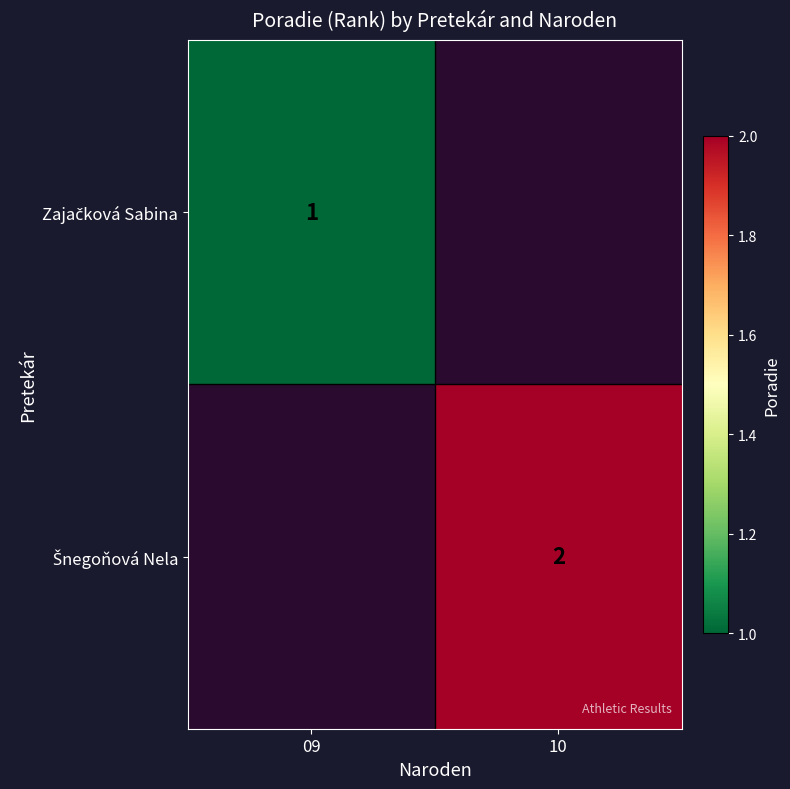

Rank the categories by Zajačková Sabina value from lowest to highest.

09, 10